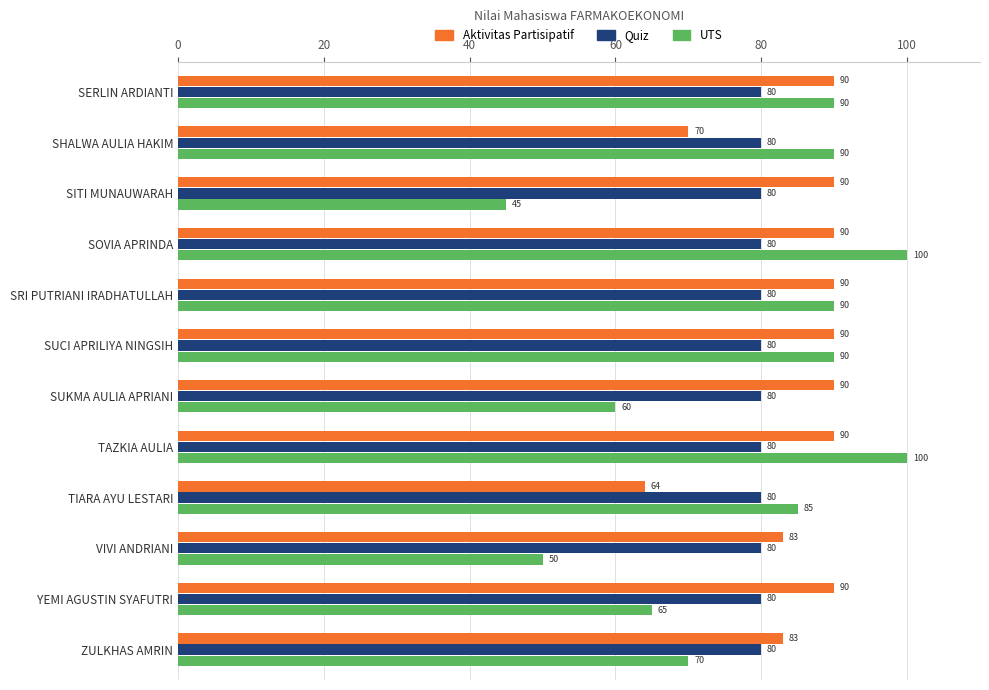

Which series has the largest total across all categories?

Aktivitas Partisipatif